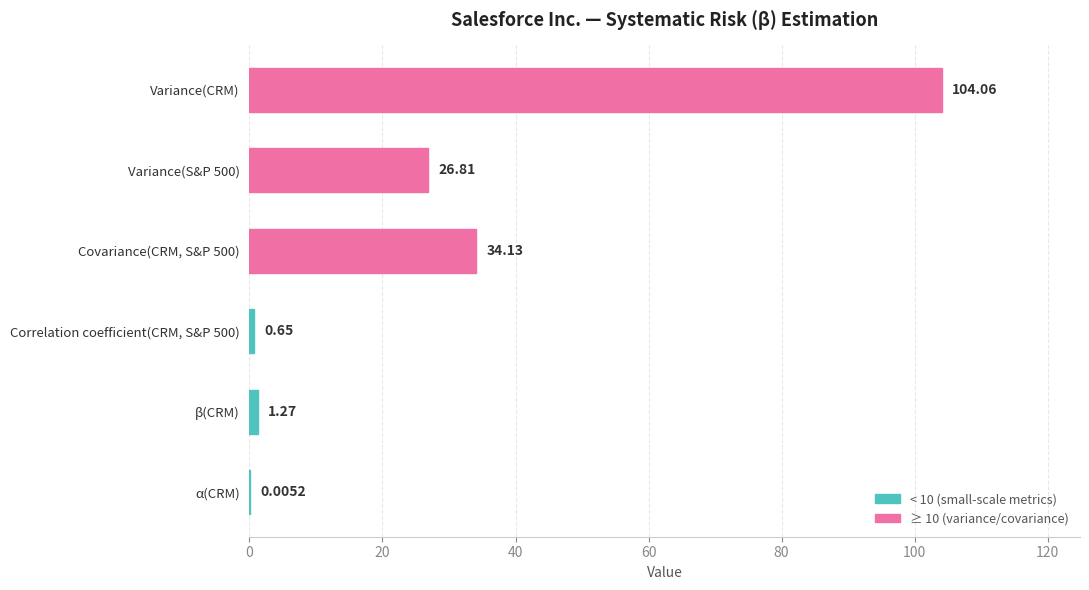

How many values exceed 26?

3